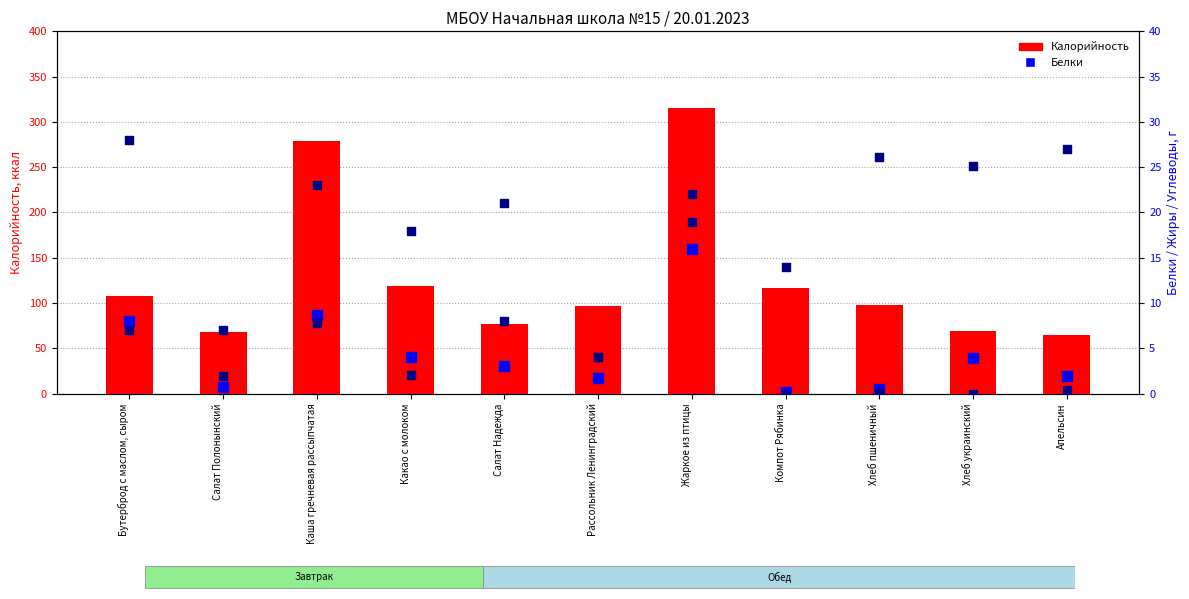

At which category is the sum across all series the highest?

Жаркое из птицы